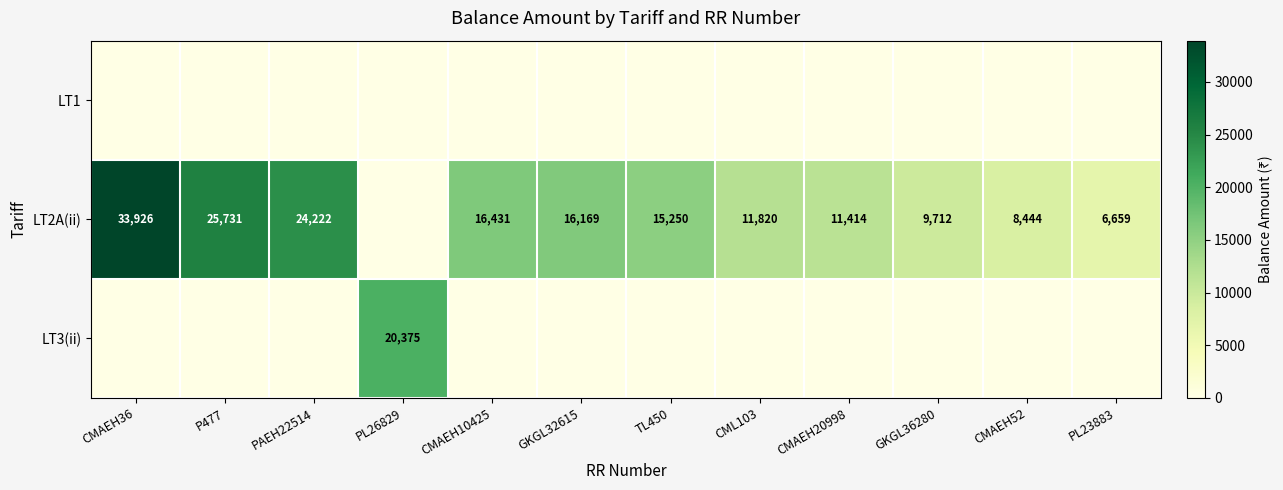

The value of LT2A(ii) at GKGL36280 is 9712. True or false?

True